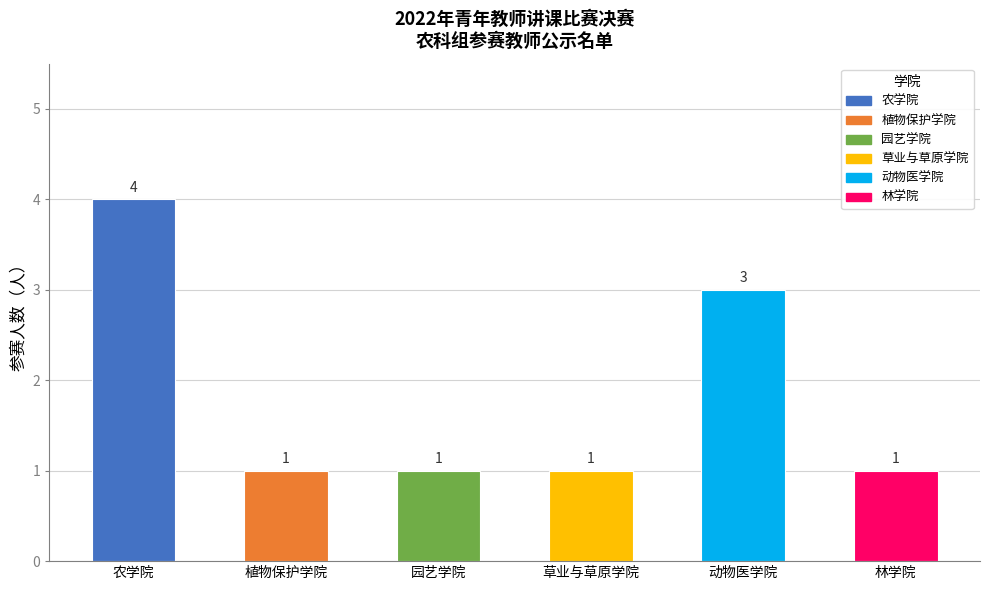

Approximately how many times larger is the value at 园艺学院 compared to 草业与草原学院?

1.0